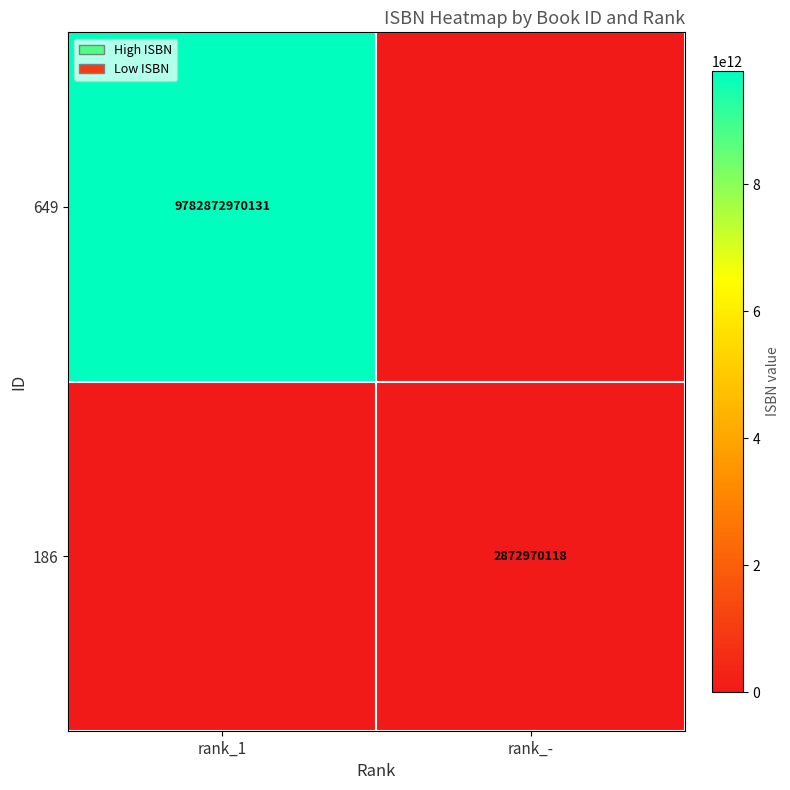

What is the total value across all series at rank_1?

9782872970131